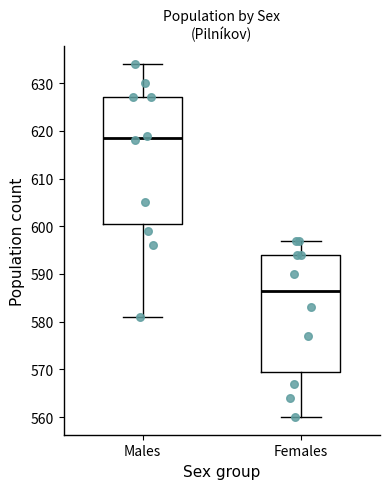

Reading left to right, transcribe this box plot: for each box, give where its median line is, the range the box spans, and where its two whiskers end, as read against the y-axis. The values are not printed on the chart, so give them approximately, as read against the axis.

Males: median 619, box 601 to 627, whiskers 581 to 634
Females: median 587, box 570 to 594, whiskers 560 to 597